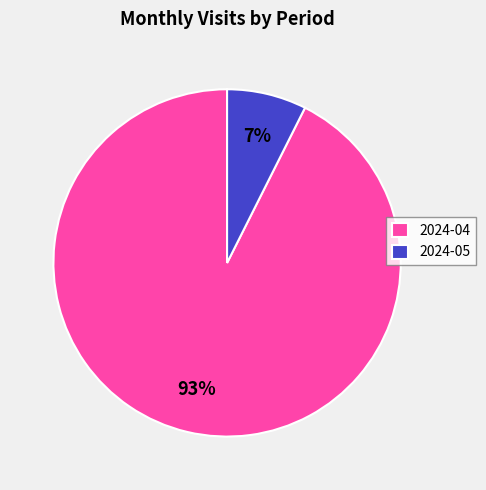

True or false: 2024-05 accounts for 1% of the total.

False